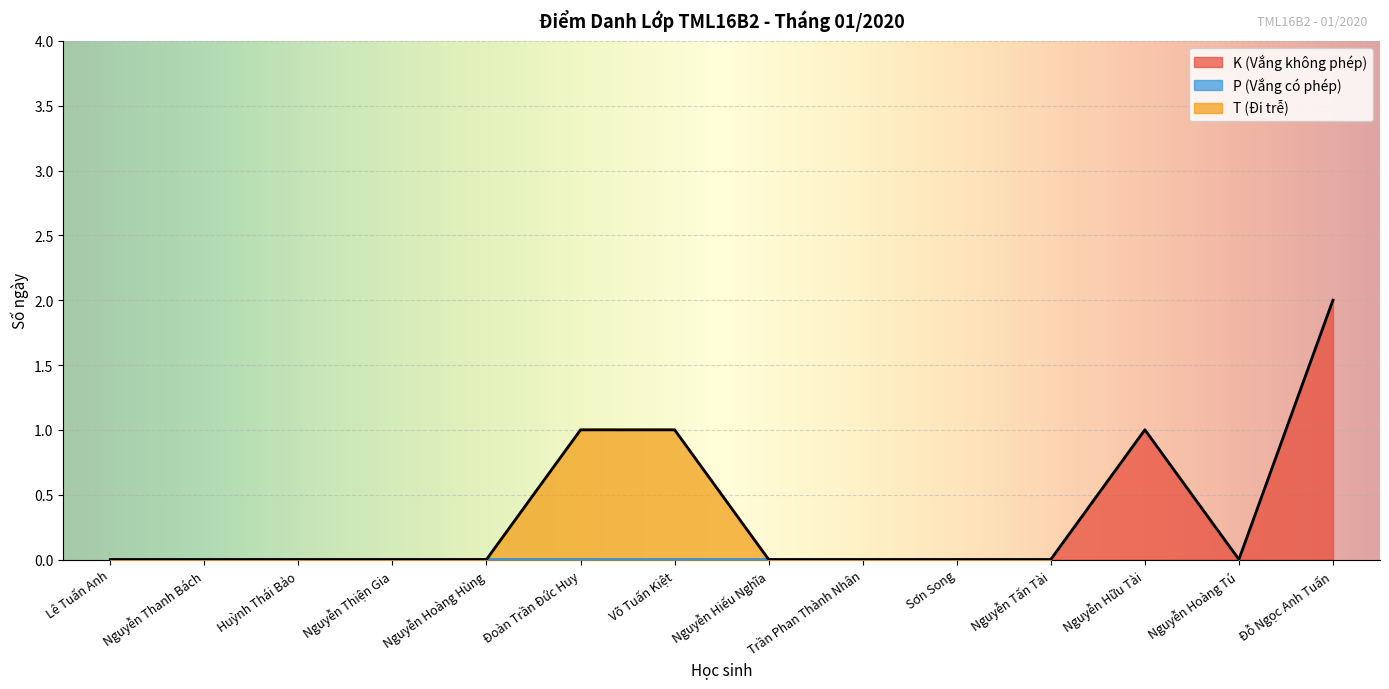

True or false: T (Đi trễ) and P (Vắng có phép) intersect in this chart.

False